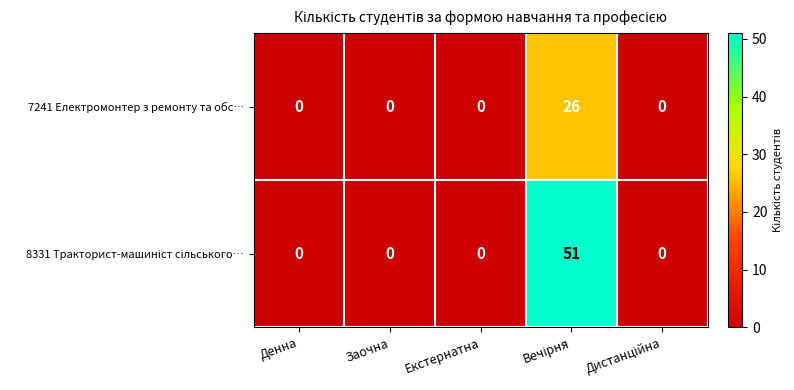

Is it true that 7241 Електромонтер з ремонту та обс… equals 9 at Денна?

False